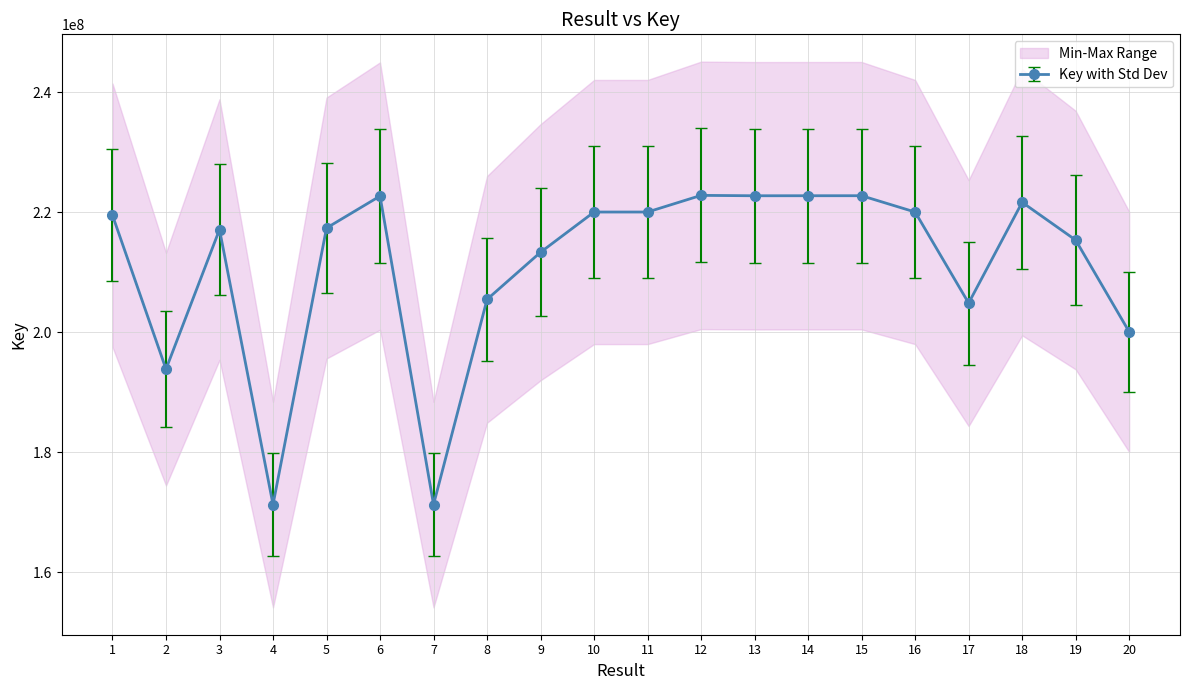

How many lines are shown in the chart?

1